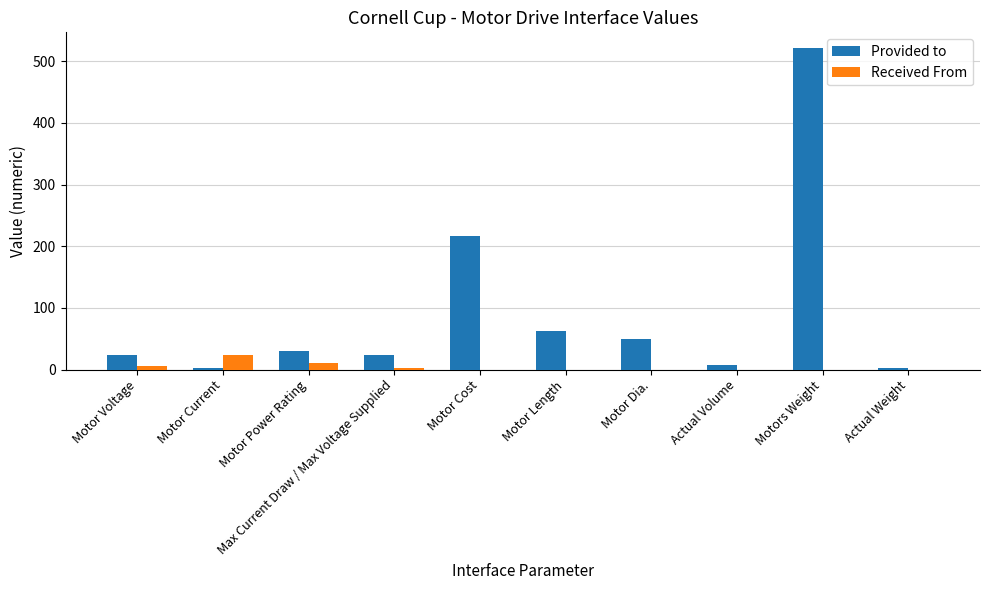

Is the value of Provided to at Motor Voltage greater than the value of Received From at Max Current Draw / Max Voltage Supplied?

Yes